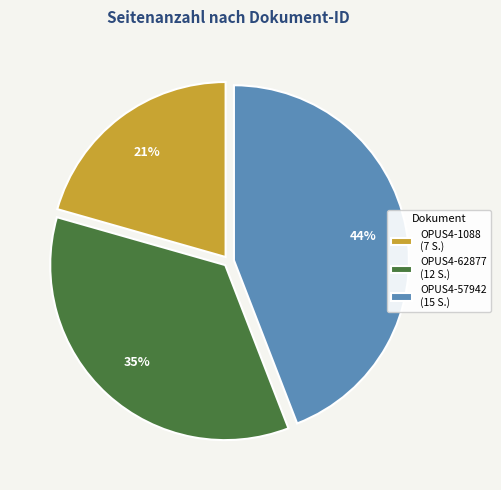

Combined, do OPUS4-62877 (12 S.) and OPUS4-1088 (7 S.) account for over 50%?

Yes